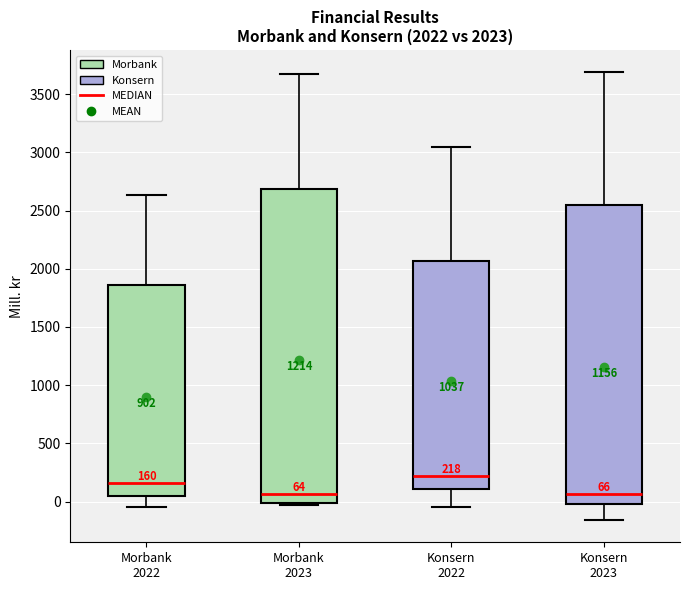

Which box is the tallest, from its lower edge to its upper edge?

Morbank 2023